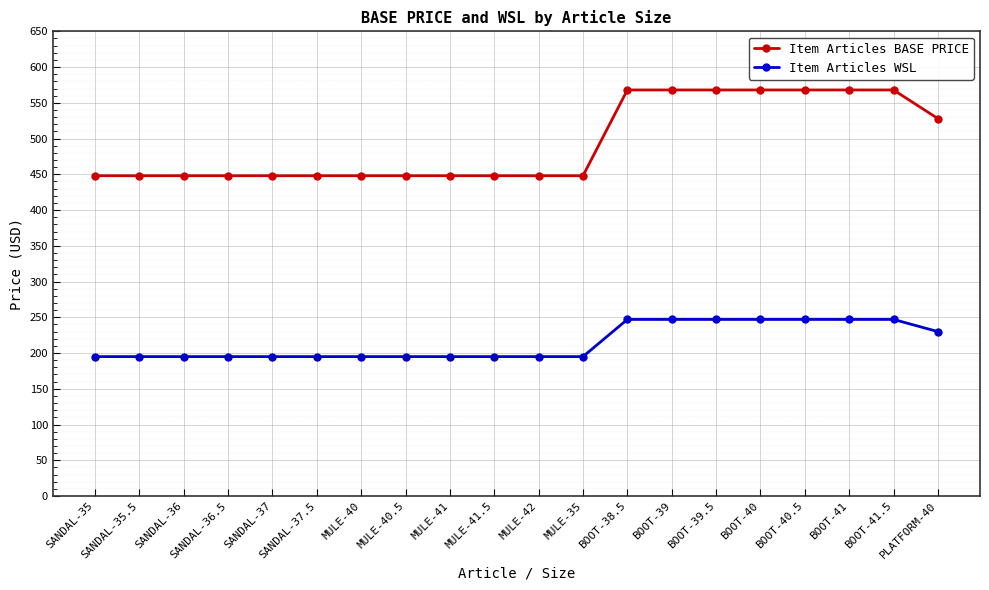

What is the value of the Item Articles WSL point at the 4th from the left?

195